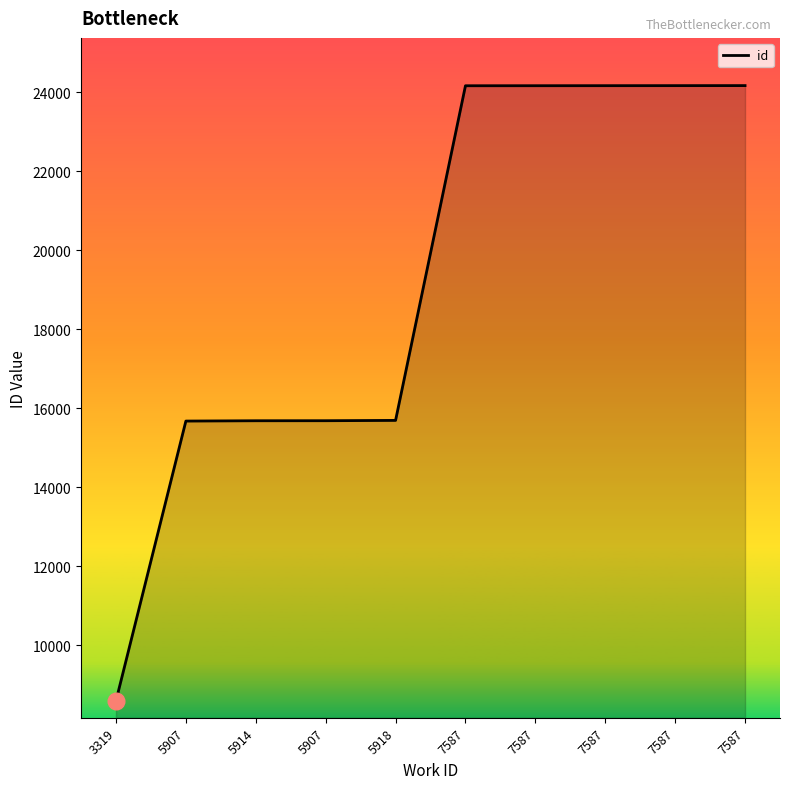

Reading left to right, transcribe all the data shown in this chart.

3319=8586	5907=15674	5914=15682	5907=15683	5918=15691	7587=24168	7587=24169	7587=24170	7587=24171	7587=24172